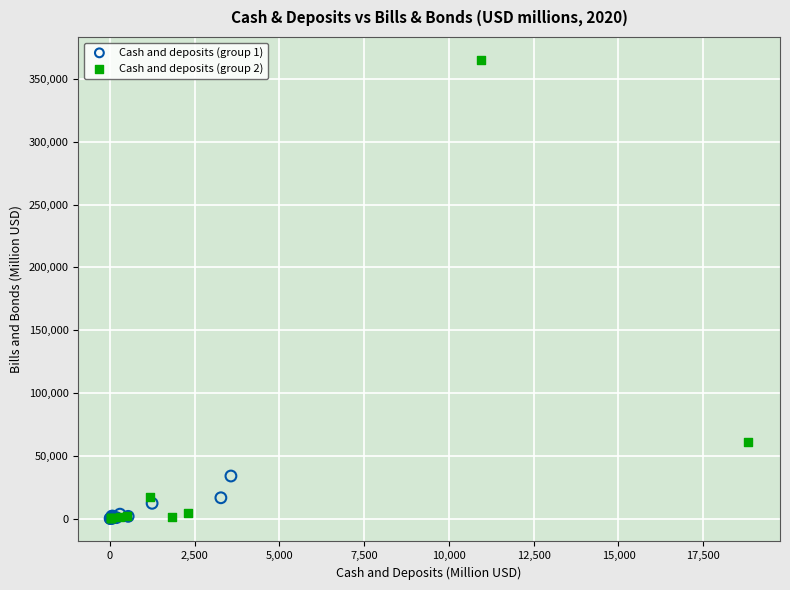

Which series reaches the maximum Y coordinate?

Cash and deposits (group 2)